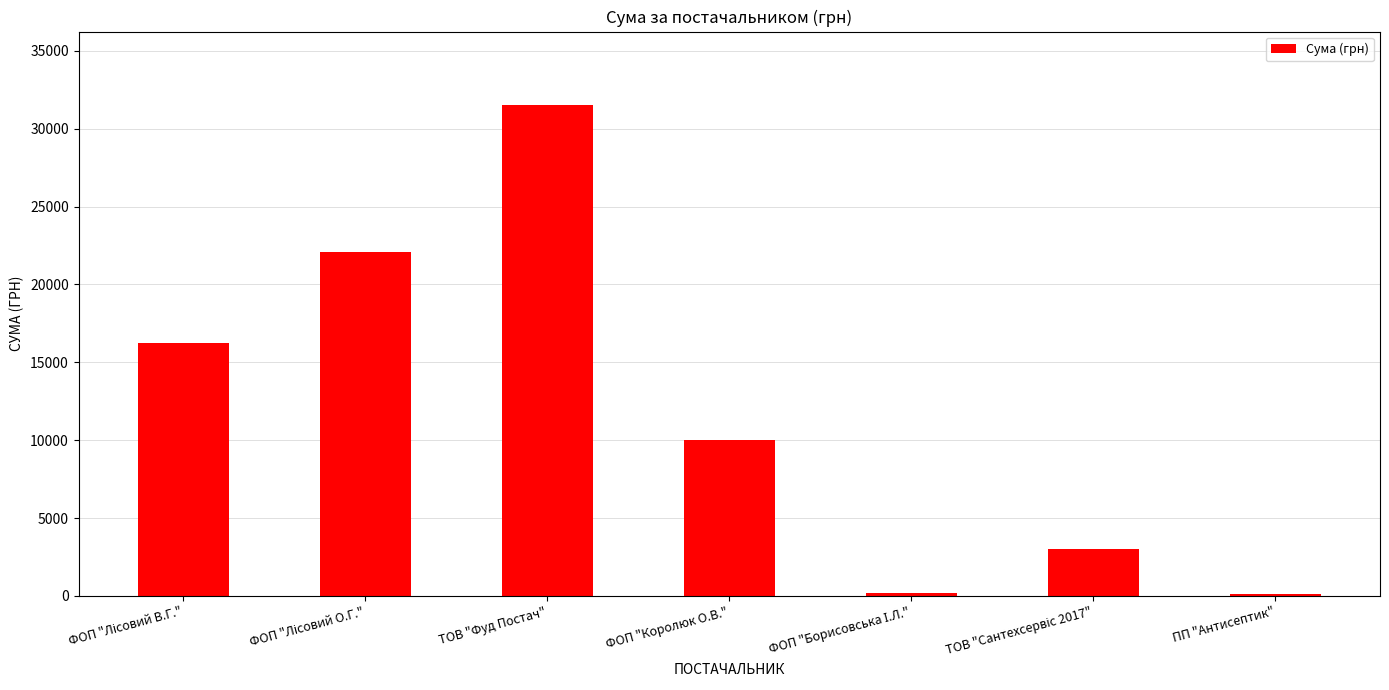

What is the maximum value shown in the chart?

31506.5